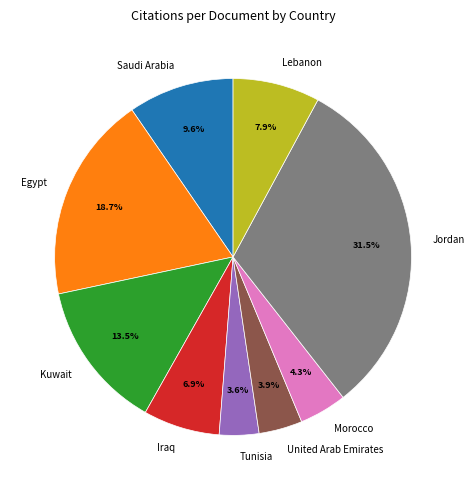

Between Morocco and Kuwait, which is larger?

Kuwait